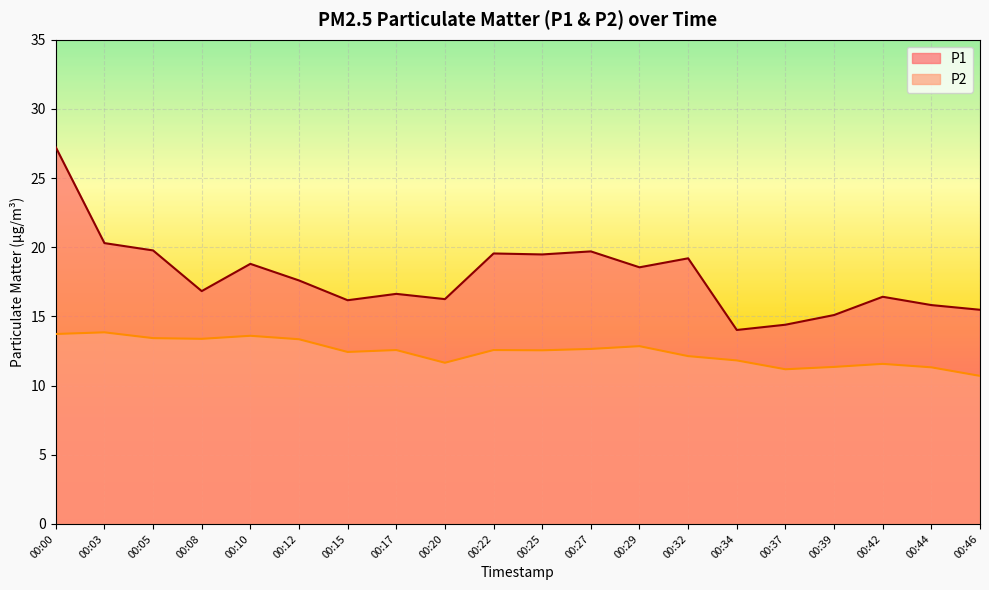

What is the value of the P1 point at the 17th from the left?

15.1